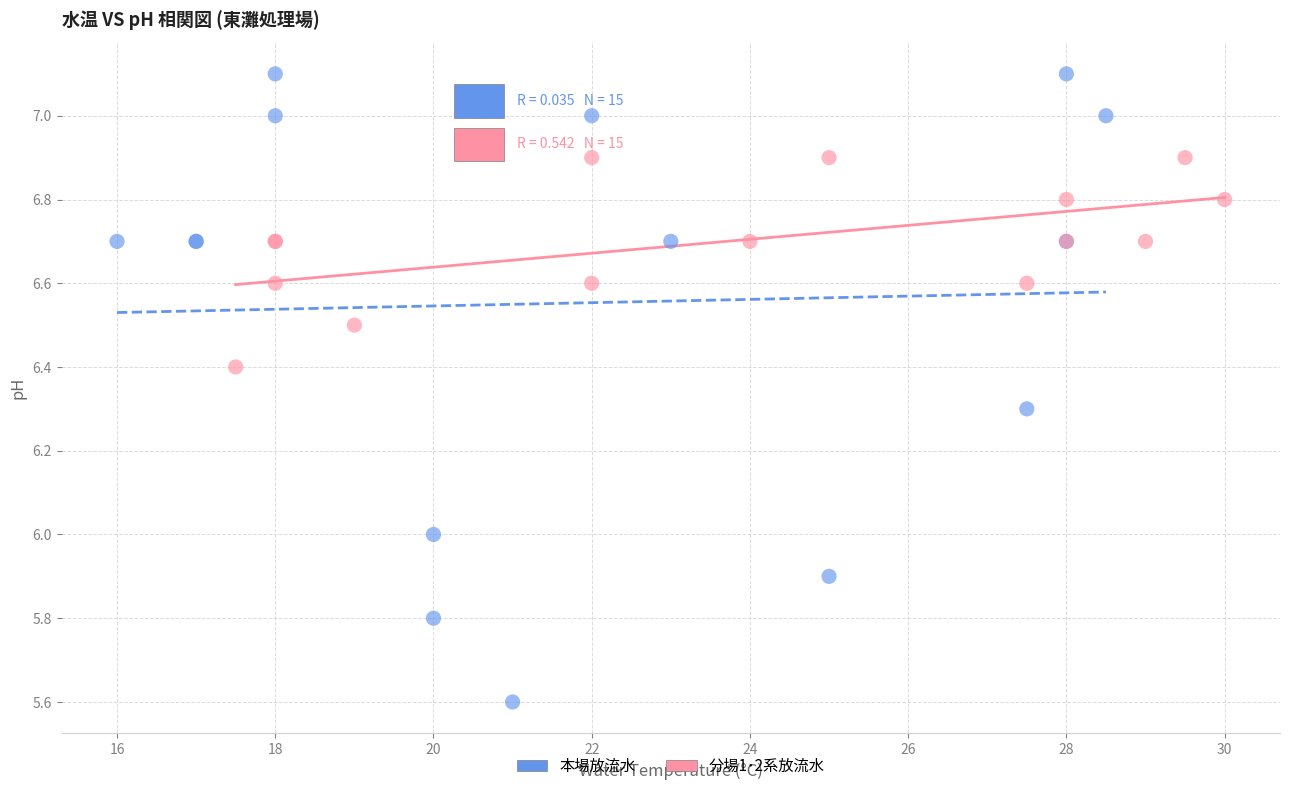

What are all the series names shown in the legend?

本場放流水, 分場1･2系放流水